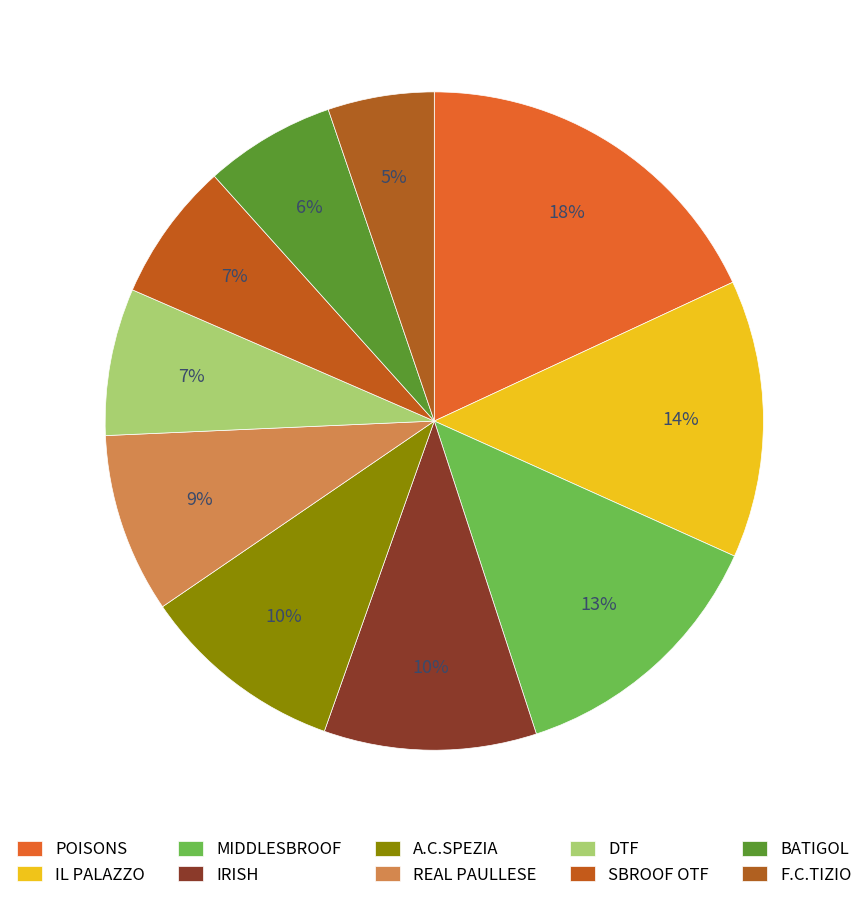

Count the number of slices in the pie.

10